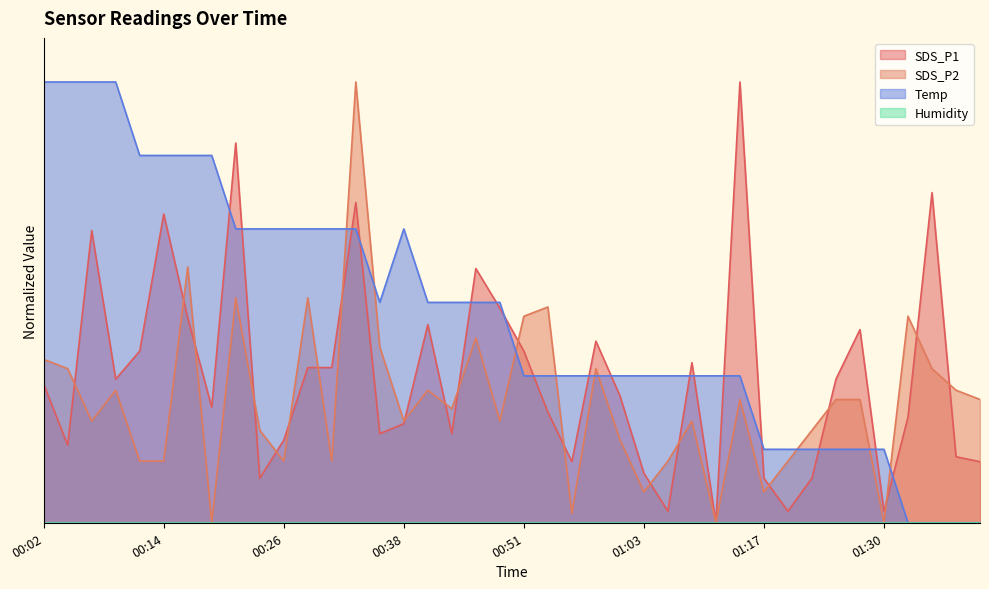

Reading right to left, what are all the values shown in this chart?

SDS_P1: 0.1	0.1	0.7	0.2	0.0	0.4	0.3	0.1	0.0	0.1	1.0	0.0	0.4	0.0	0.1	0.3	0.4	0.1	0.3	0.4	0.5	0.6	0.2	0.4	0.2	0.2	0.7	0.4	0.4	0.2	0.1	0.9	0.3	0.5	0.7	0.4	0.3	0.7	0.2	0.3
SDS_P2: 0.3	0.3	0.3	0.5	0.0	0.3	0.3	0.2	0.1	0.1	0.3	0.0	0.2	0.1	0.1	0.2	0.3	0.0	0.5	0.5	0.2	0.4	0.3	0.3	0.2	0.4	1.0	0.1	0.5	0.1	0.2	0.5	0.0	0.6	0.1	0.1	0.3	0.2	0.3	0.4
Temp: 0.0	0.0	0.0	0.0	0.2	0.2	0.2	0.2	0.2	0.2	0.3	0.3	0.3	0.3	0.3	0.3	0.3	0.3	0.3	0.3	0.5	0.5	0.5	0.5	0.7	0.5	0.7	0.7	0.7	0.7	0.7	0.7	0.8	0.8	0.8	0.8	1.0	1.0	1.0	1.0